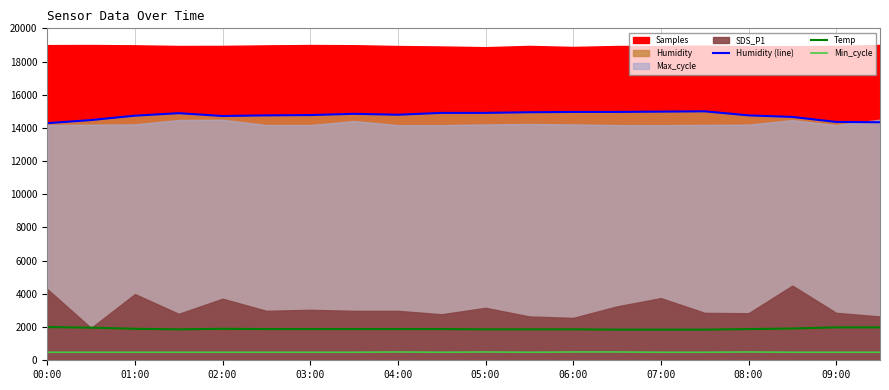

True or false: Temp has a value of 1863.2 at 06:00.

True